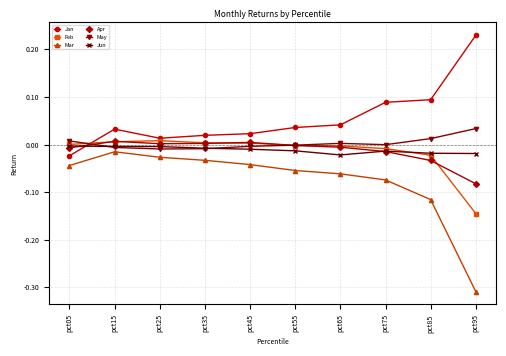

Which series has the largest range (max minus min)?

Mar